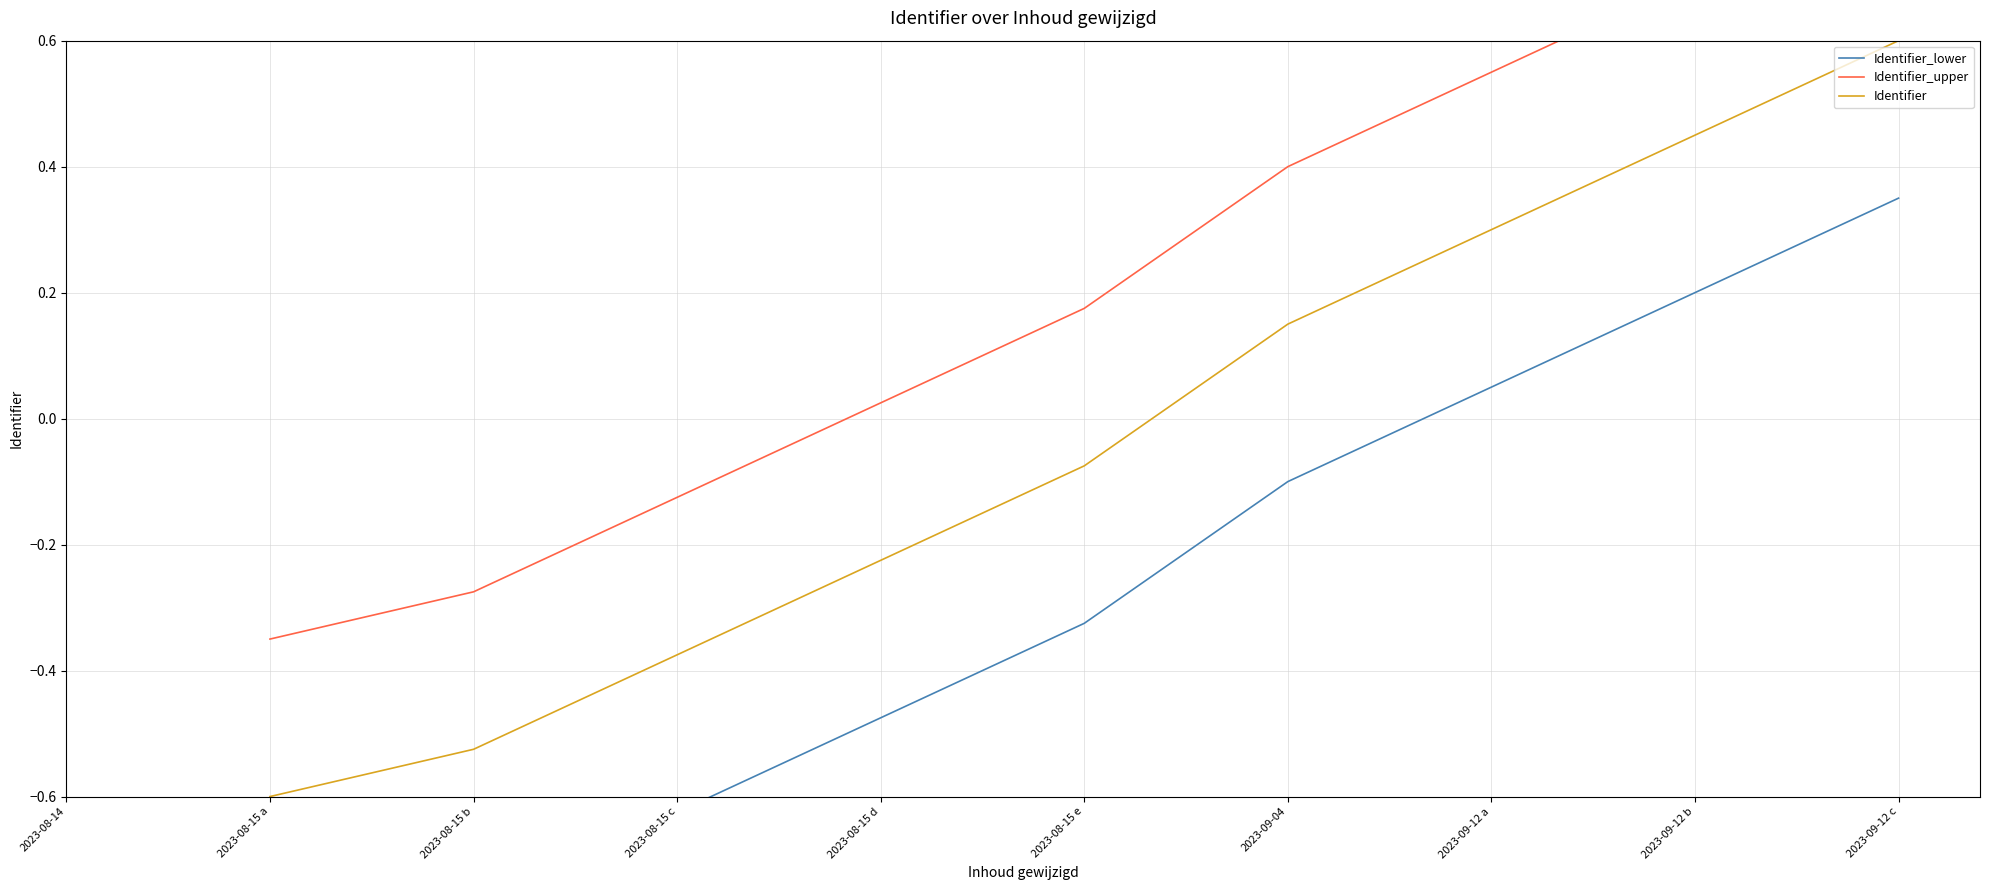

What is the label of the 6th point from the left?

2023-08-15 e